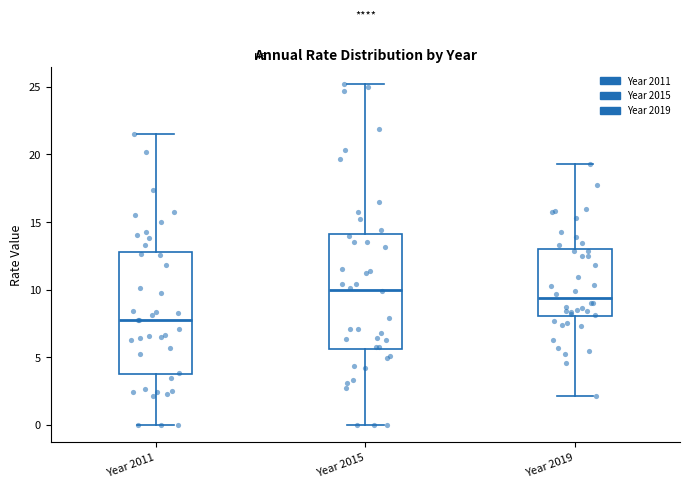

Reading left to right, read every box against the y-axis: the position of its median line, the range the box covers, and the ends of its whiskers. The values are not printed on the chart, so give them approximately, as read against the axis.

Year 2011: median 8.0, box 4.0 to 13.0, whiskers 0.0 to 21.5
Year 2015: median 10.0, box 5.5 to 14.0, whiskers 0.0 to 25.0
Year 2019: median 9.5, box 8.0 to 13.0, whiskers 2.0 to 19.5